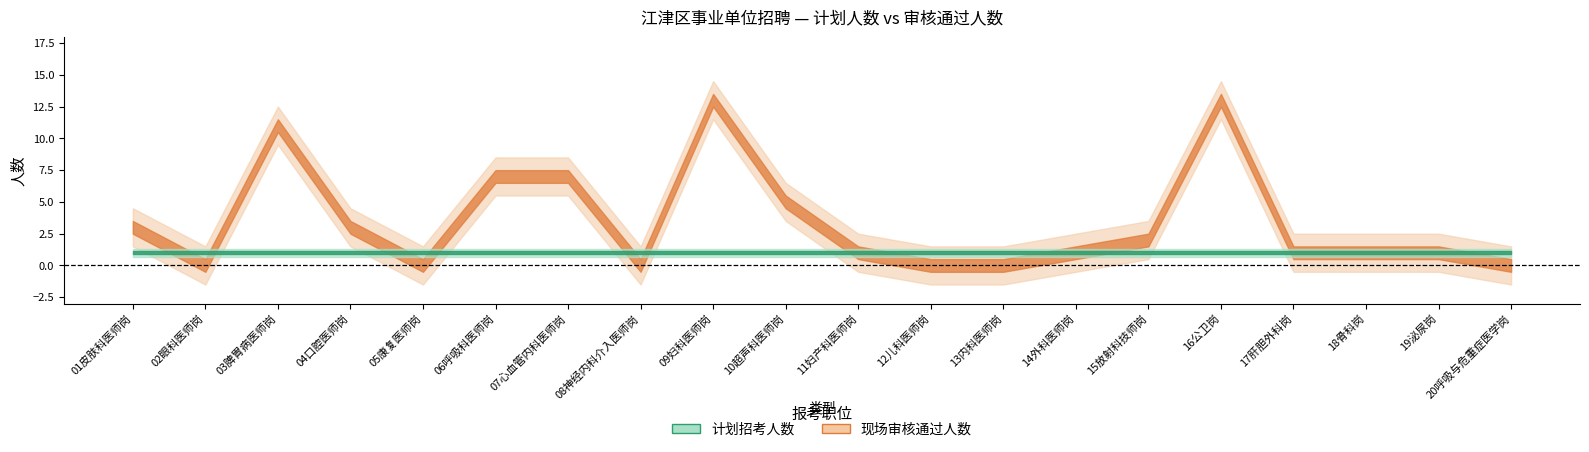

In 现场审核通过人数, how many points are higher than both neighbors (excluding endpoints)?

3